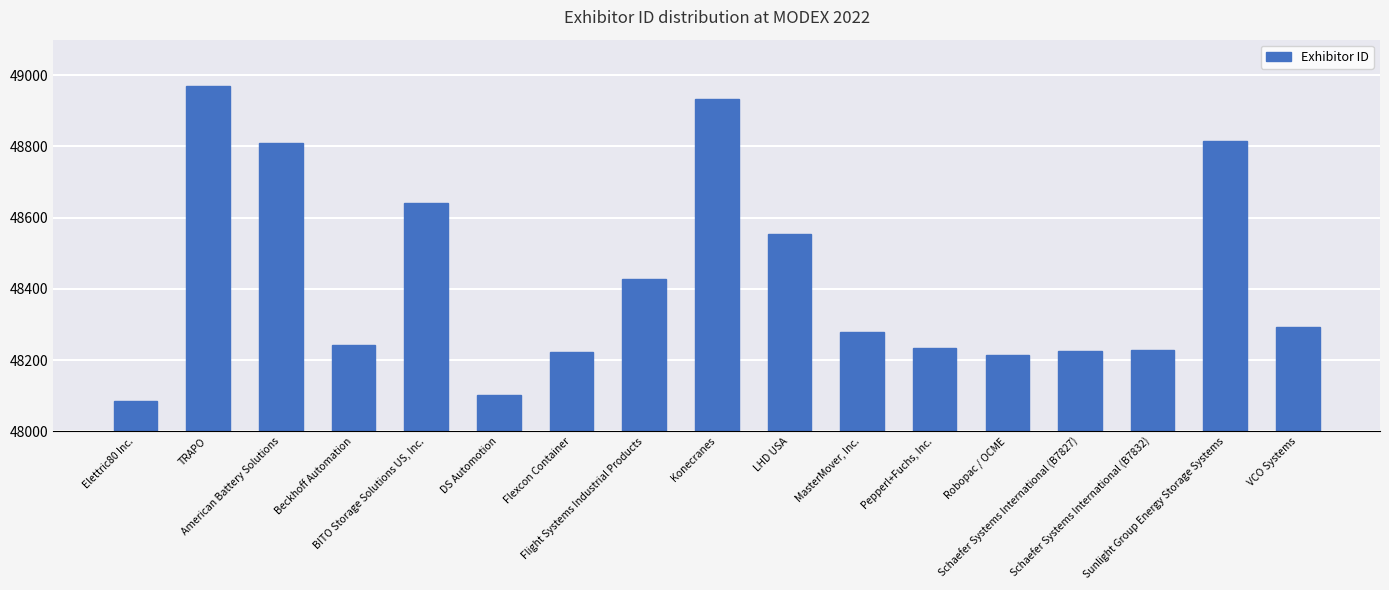

What is the sum of all values?

823281